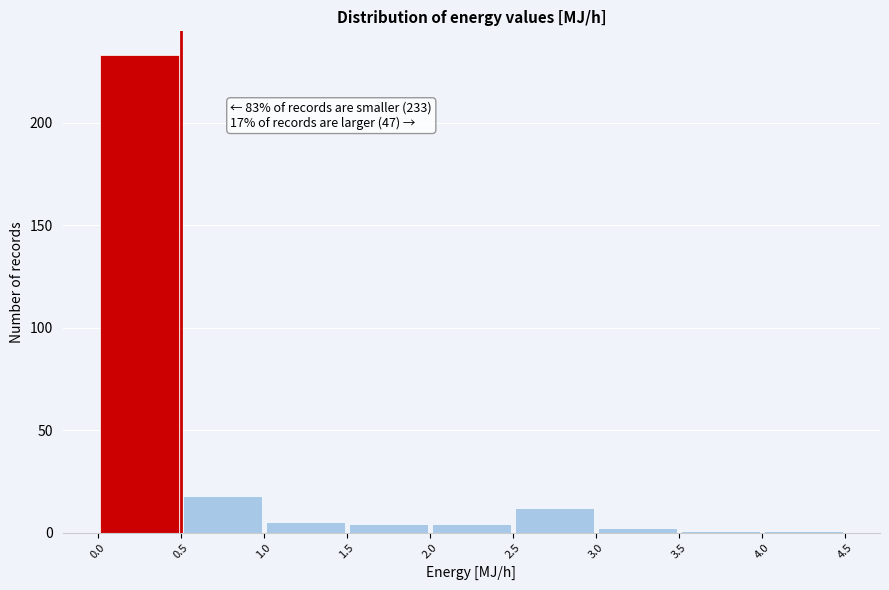

Over which range of the x-axis is the bar tallest?

0.0 to 0.5